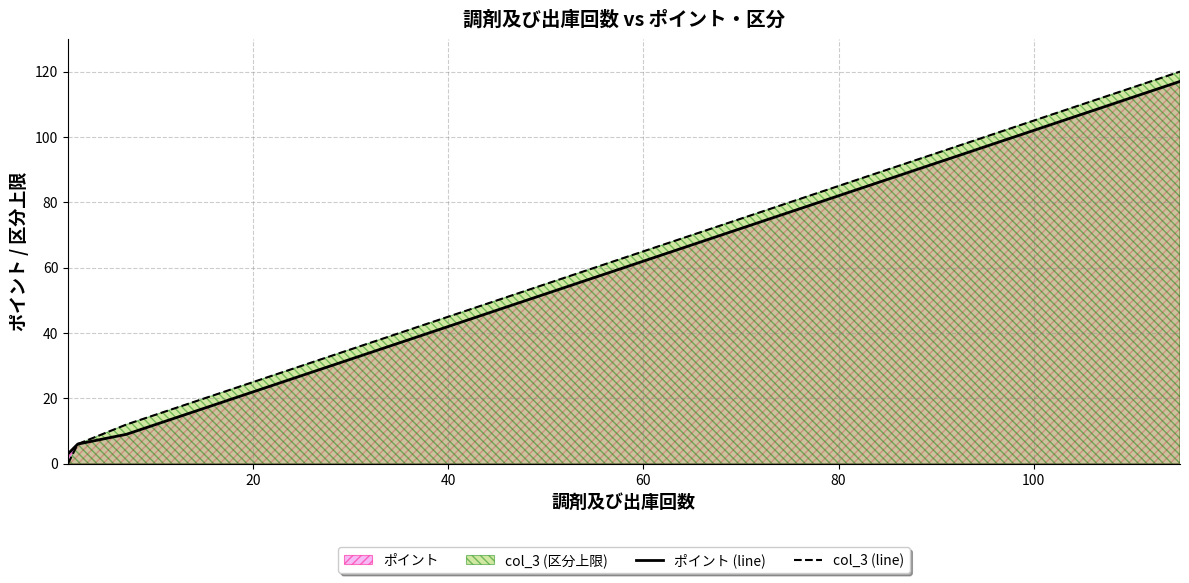

What is the greatest value displayed?

120